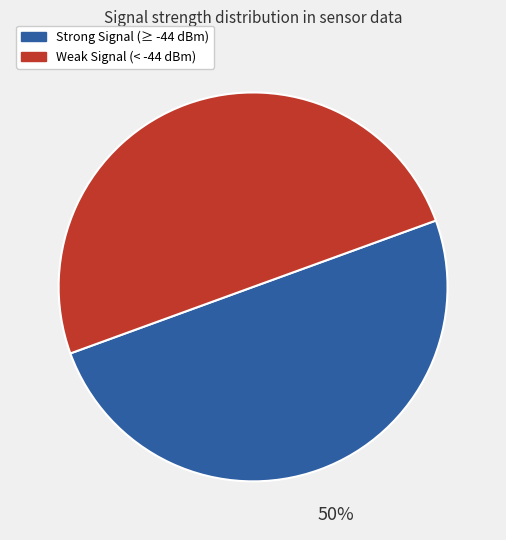

To the nearest percent, what is the average slice percentage?

50%